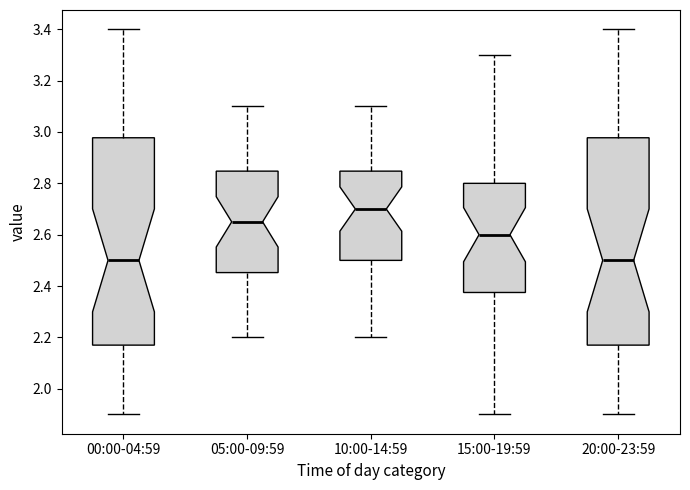

Where does the lower whisker of the box for 10:00-14:59 end on the y-axis? The values are not printed on the chart, so give them approximately, as read against the axis.

2.20